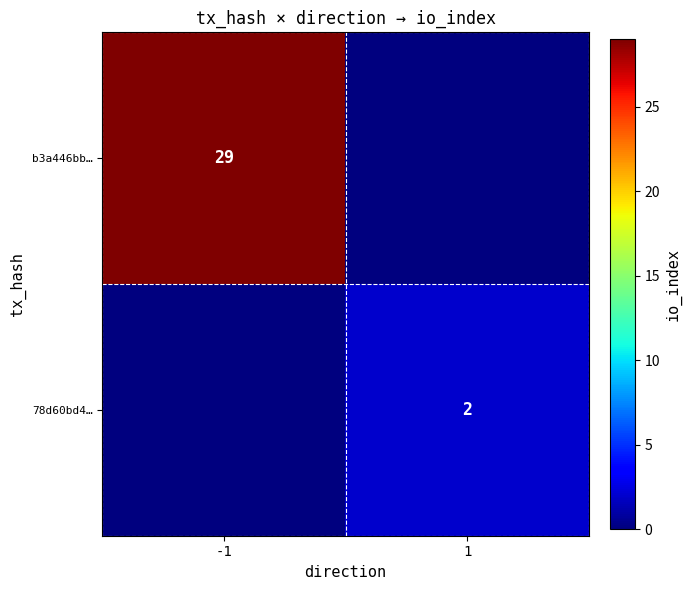

What is the maximum value shown in the chart?

29